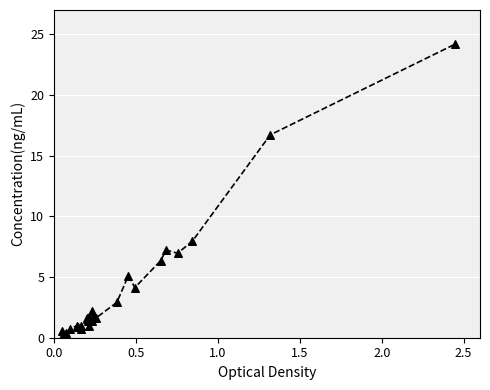

What is the difference between the maximum and minimum values?

24.0